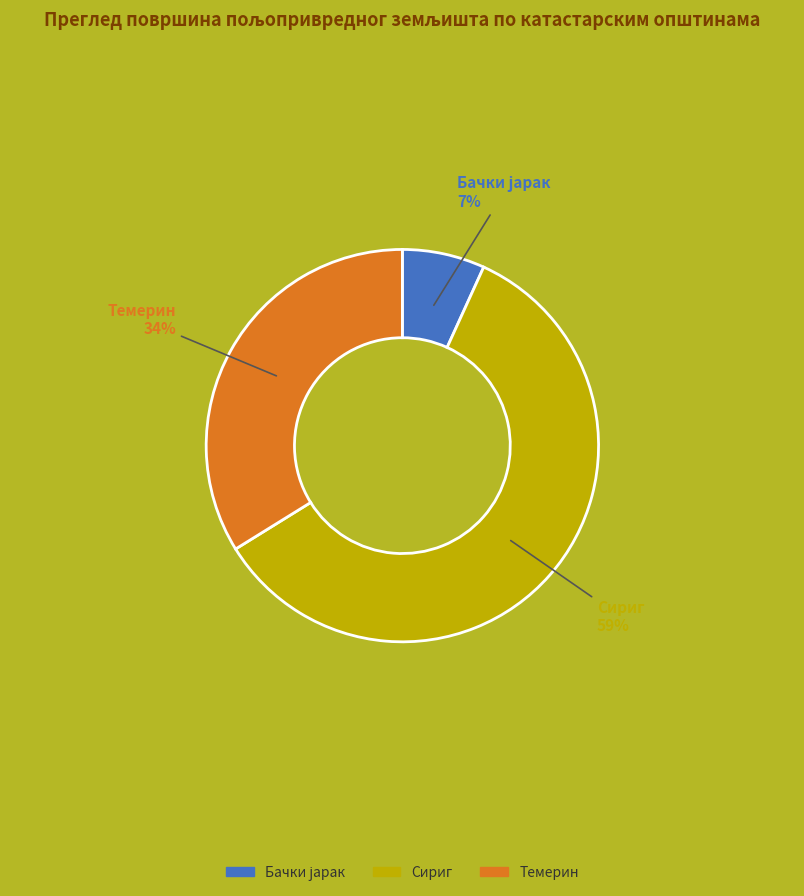

What percentage is the Сириг slice, to the nearest percent?

59%